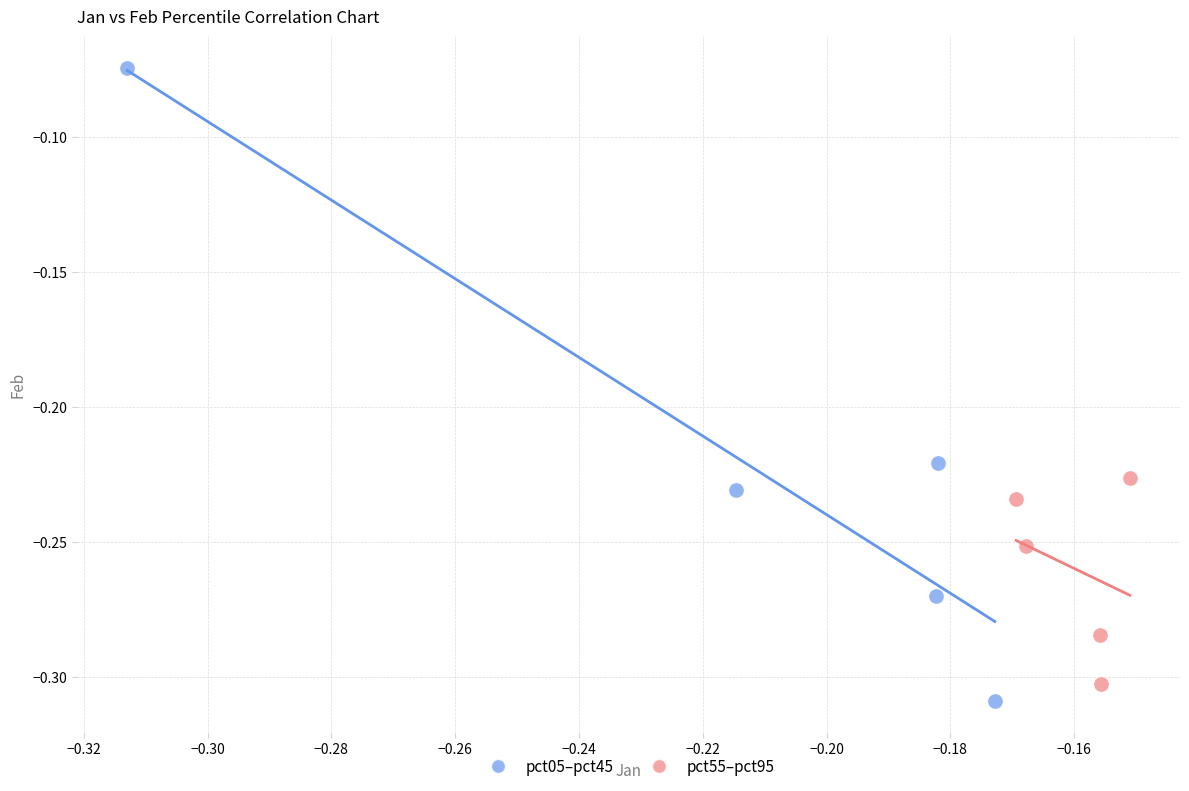

Which series contains the highest Y value?

pct05–pct45